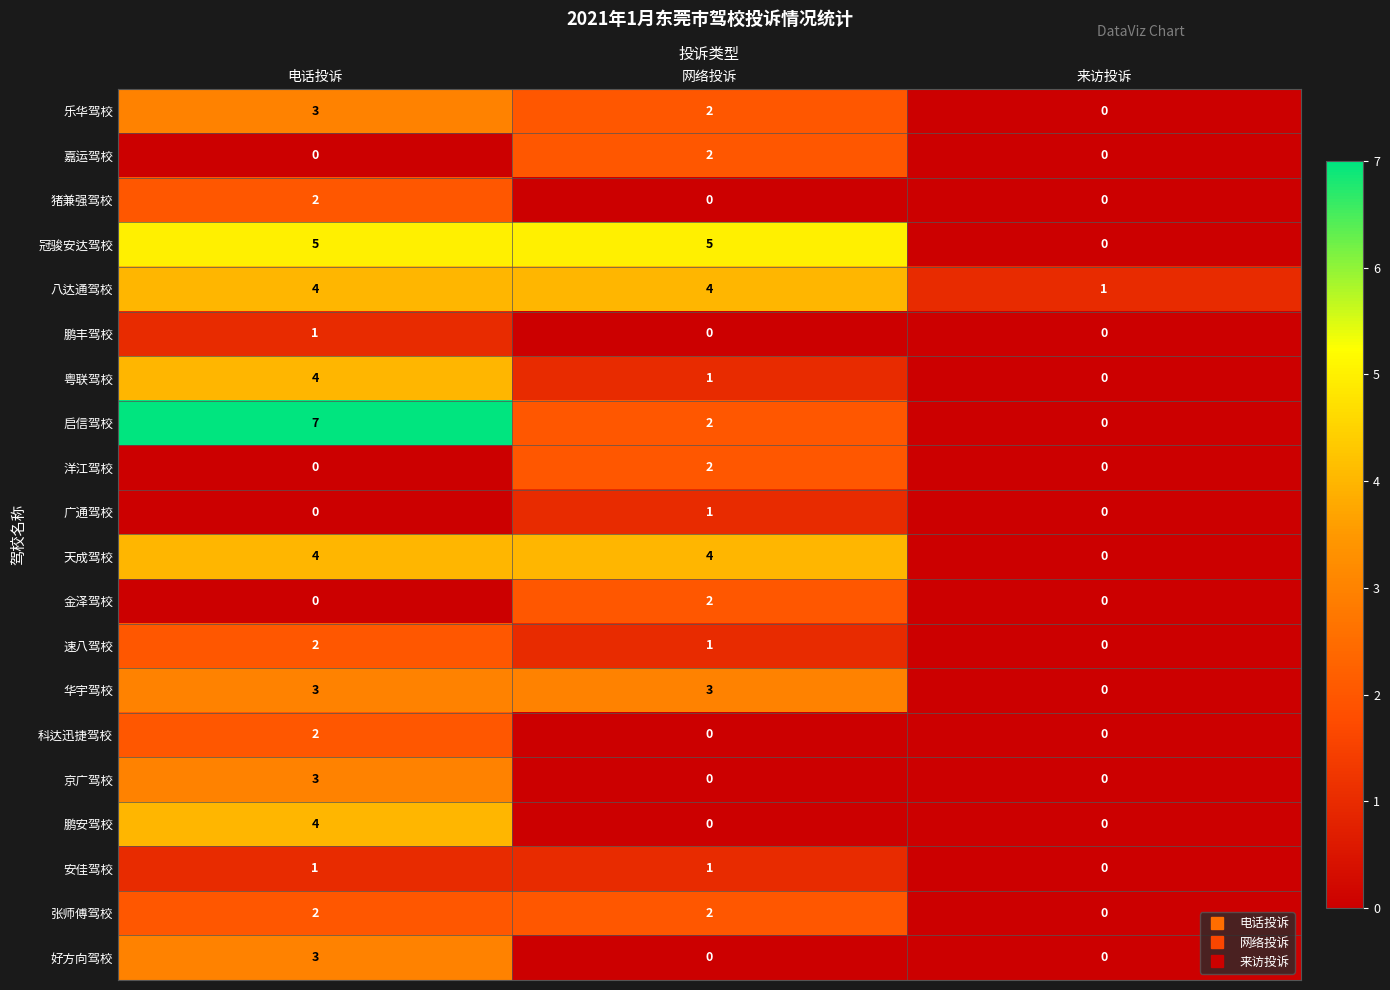

Which category has the highest value across all series?

电话投诉